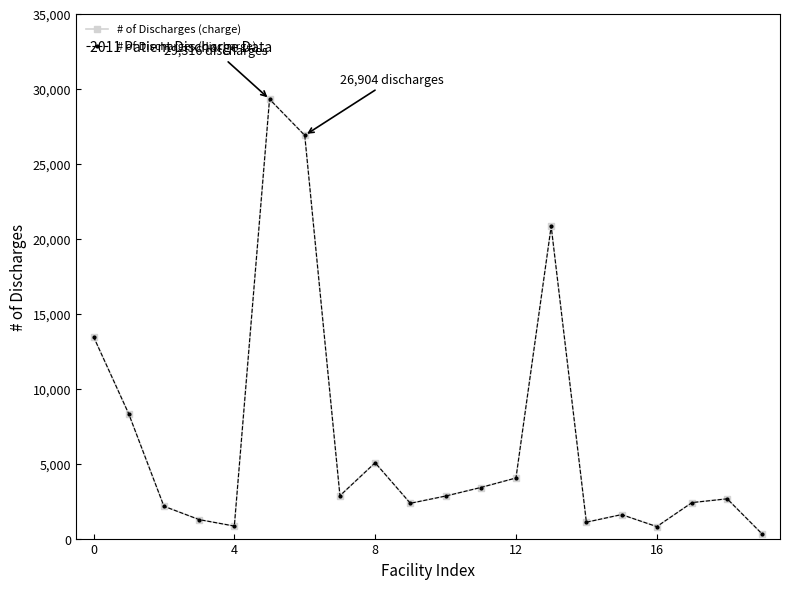

Is this an area chart (filled region under the line)?

No